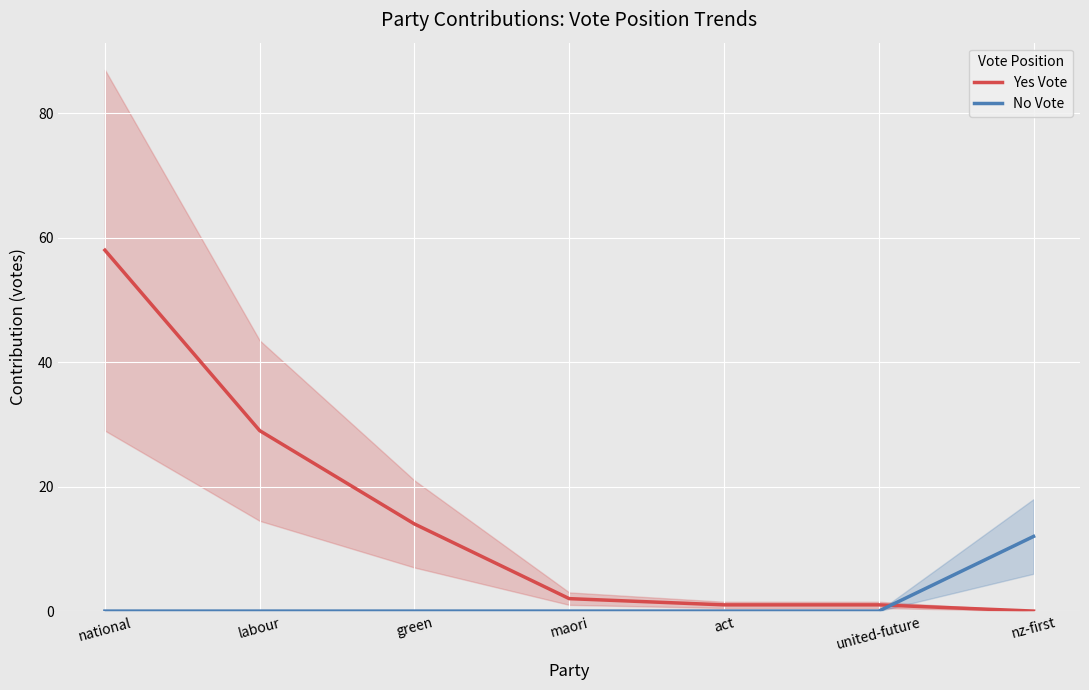

Is it true that Yes Vote equals 3 at maori?

False